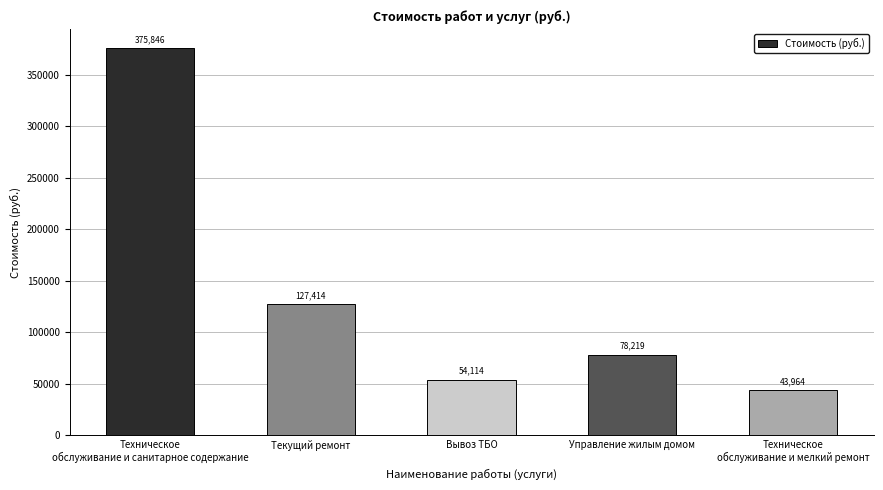

Where is the data nearest to the value 209904?

Текущий ремонт